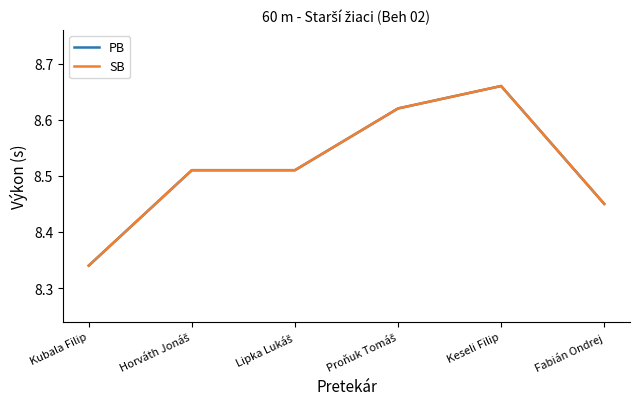

What is the minimum value shown in the chart?

8.3